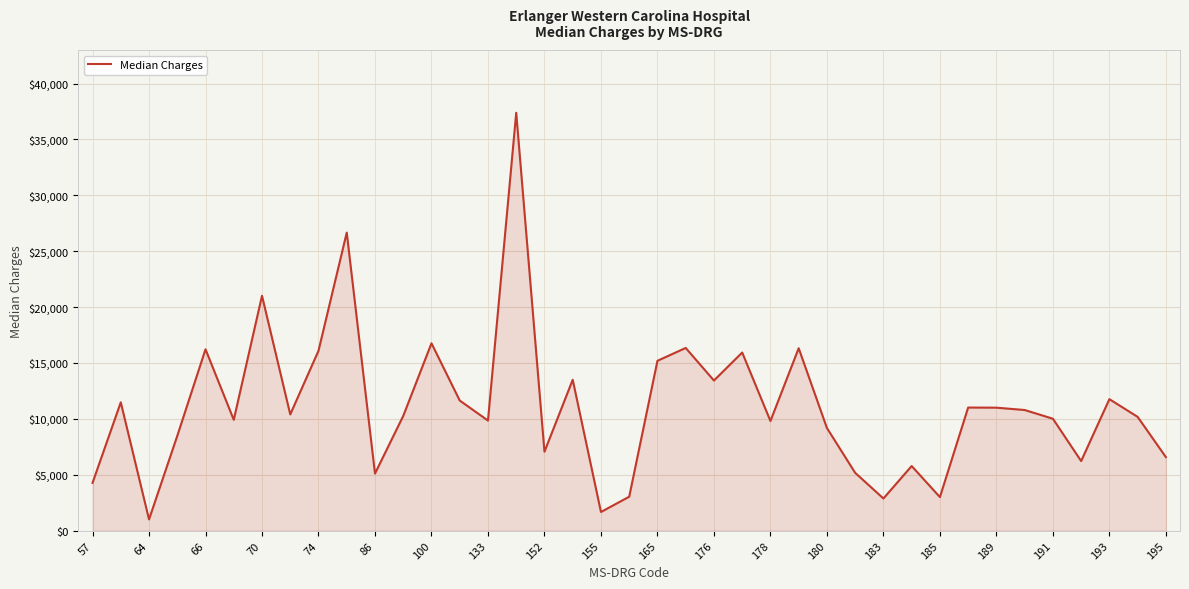

What is the difference between the maximum and minimum values?

36390